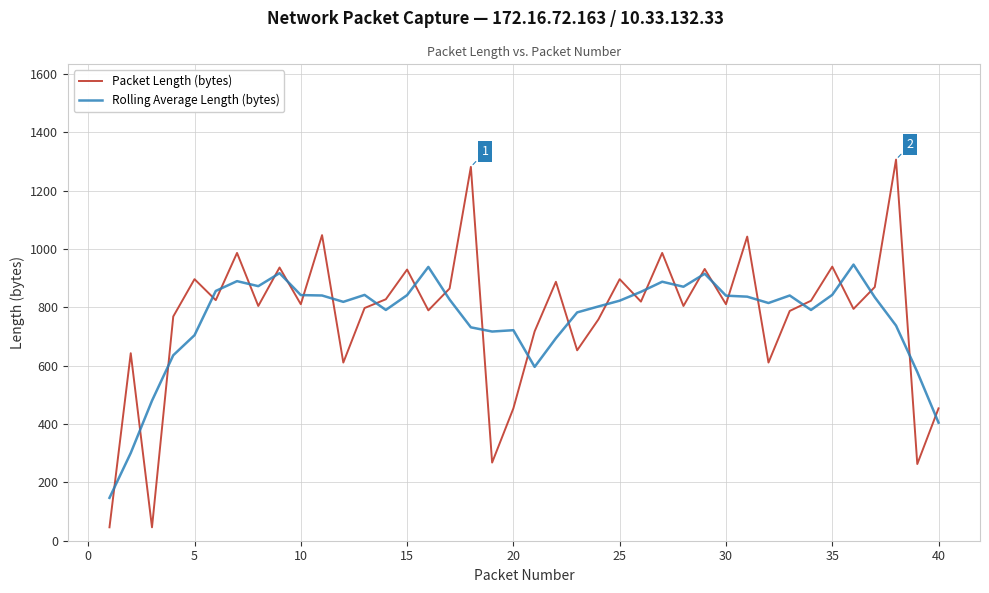

List the series in order of their peak value, lowest first.

Rolling Average Length (bytes), Packet Length (bytes)